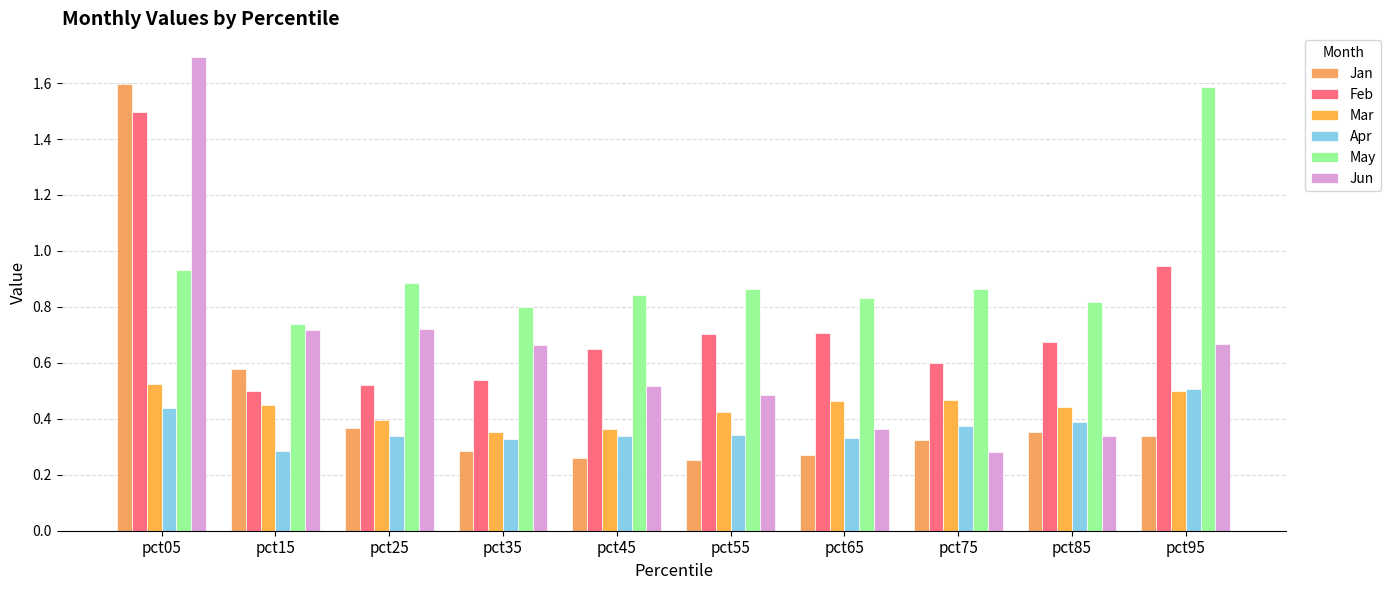

Between pct35 and pct55, which series saw the biggest shift?

Jun